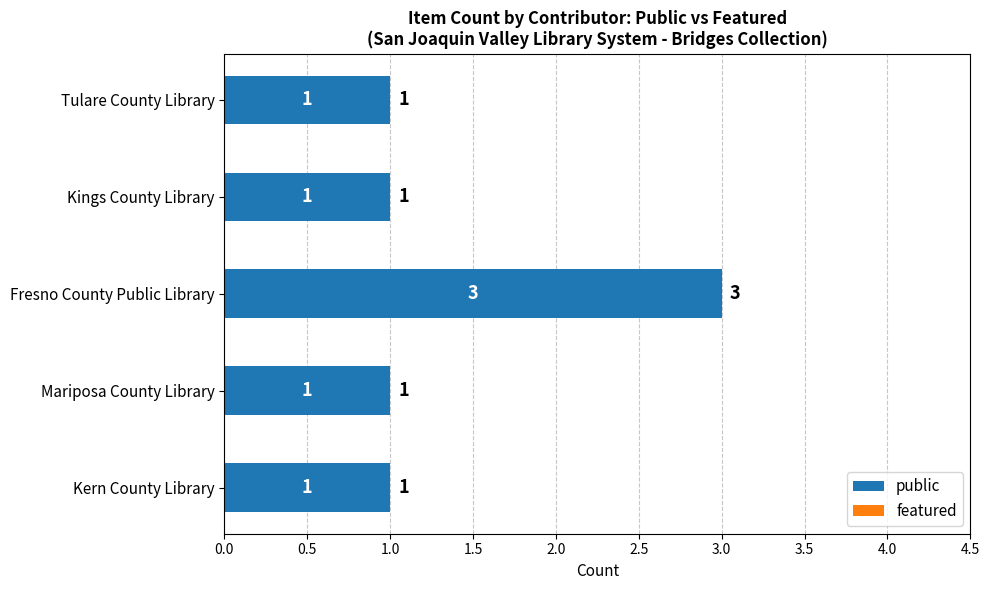

Approximately how many times larger is the value at Mariposa County Library compared to Tulare County Library?

1.0